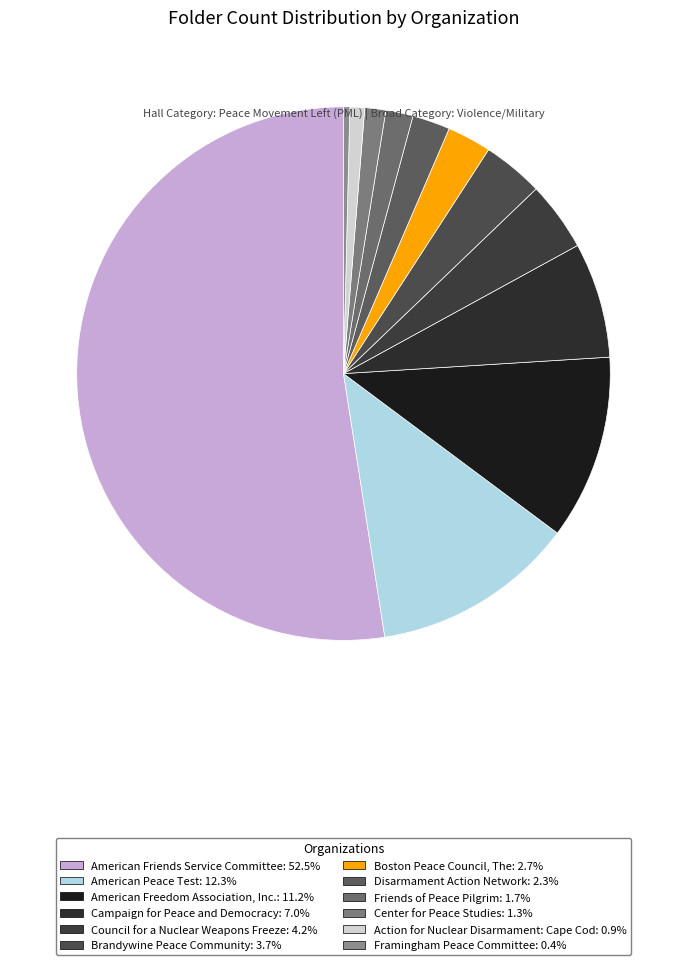

Is there any slice that represents more than half of the pie?

Yes